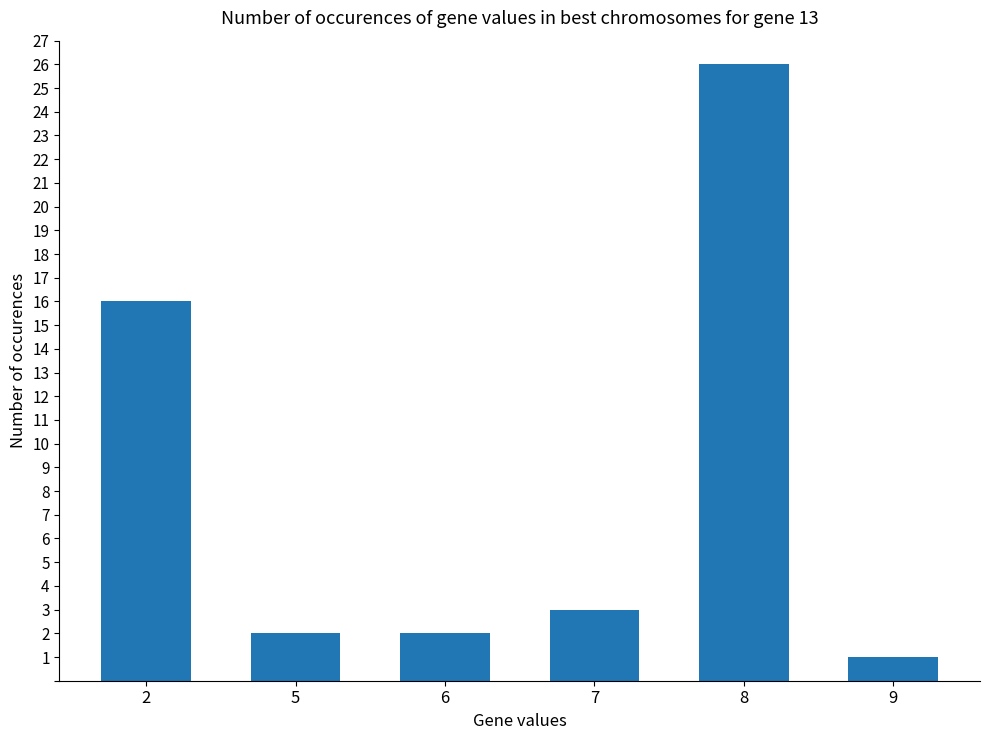

Is it true that the value at 8 is 26?

True